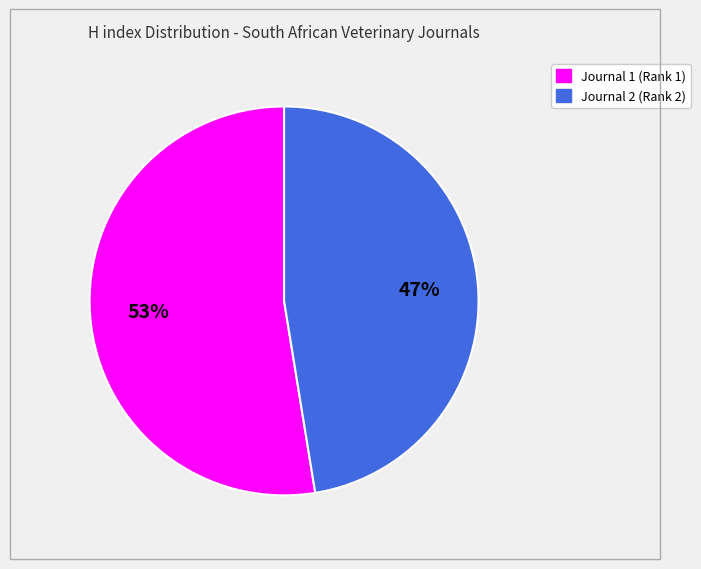

To the nearest percent, what is the average slice percentage?

50%